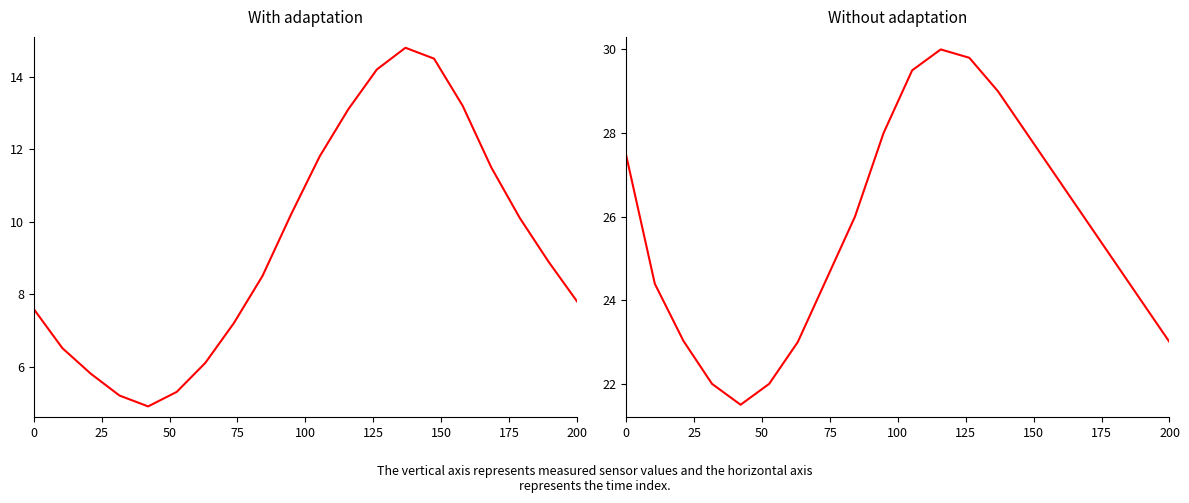

What is the average value of the temperature series?

9.4